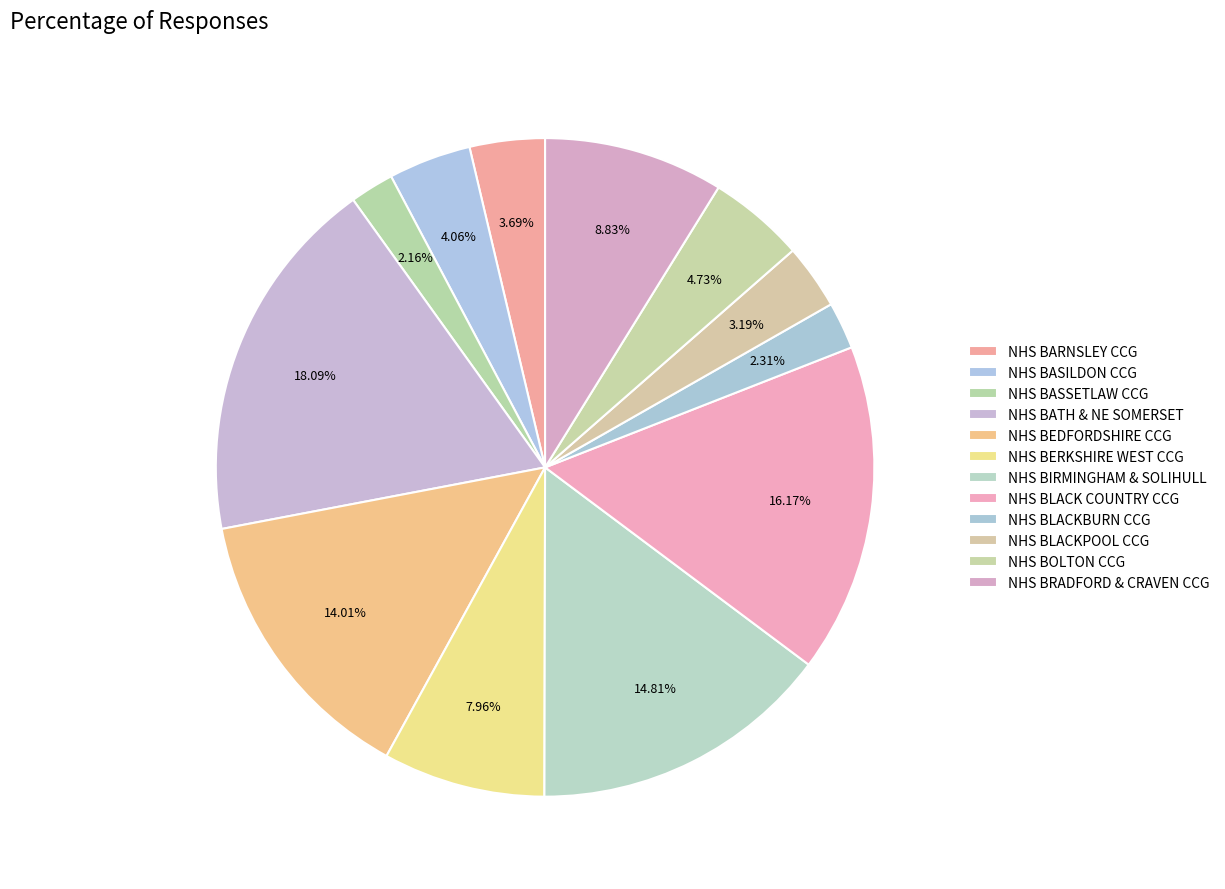

What portion of the pie excludes NHS BLACKPOOL CCG?

96.8%